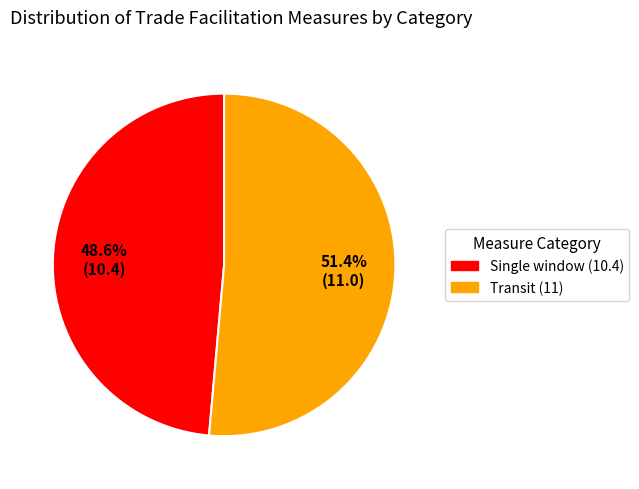

What percentage do Transit (11) and Single window (10.4) together represent?

100.0%